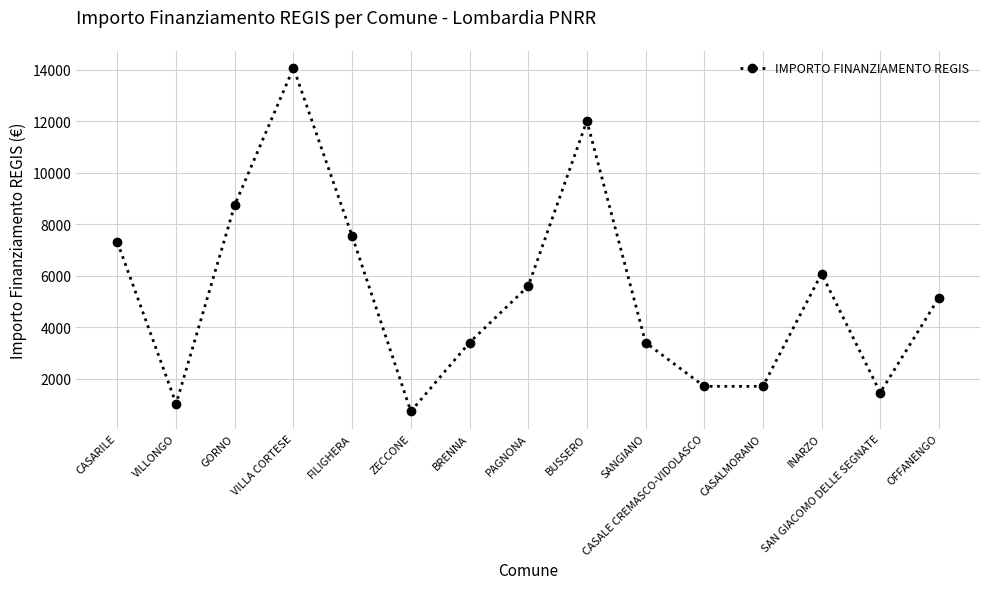

What is the difference between the values at PAGNONA and CASALE CREMASCO-VIDOLASCO?

3888